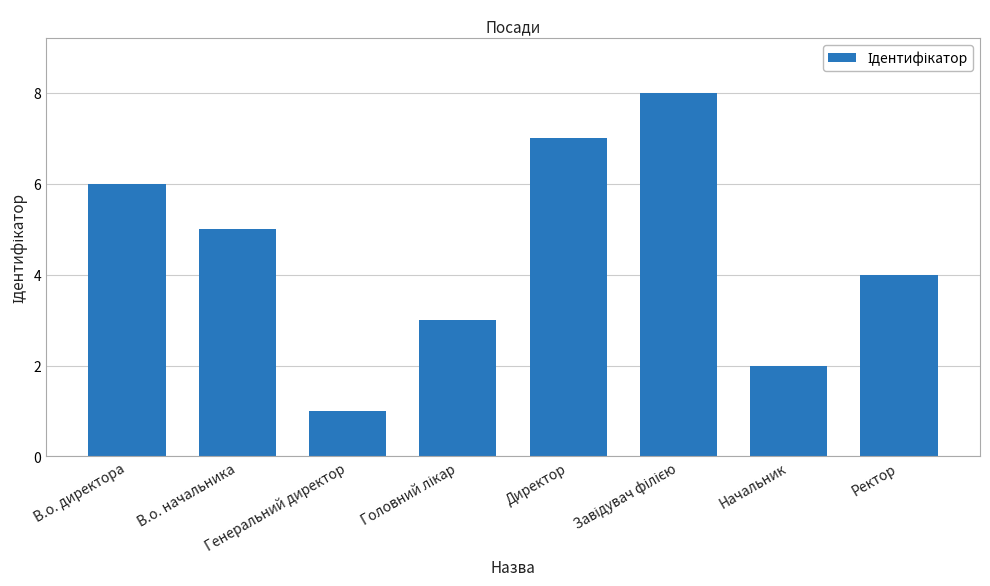

What is the sum of all values?

36